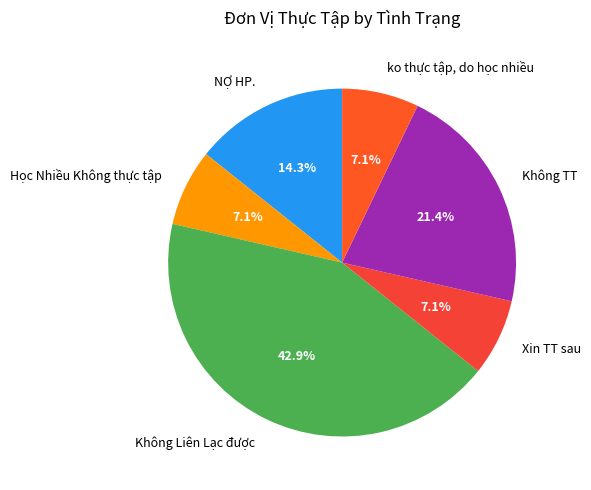

Which slice is the largest?

Không Liên Lạc được